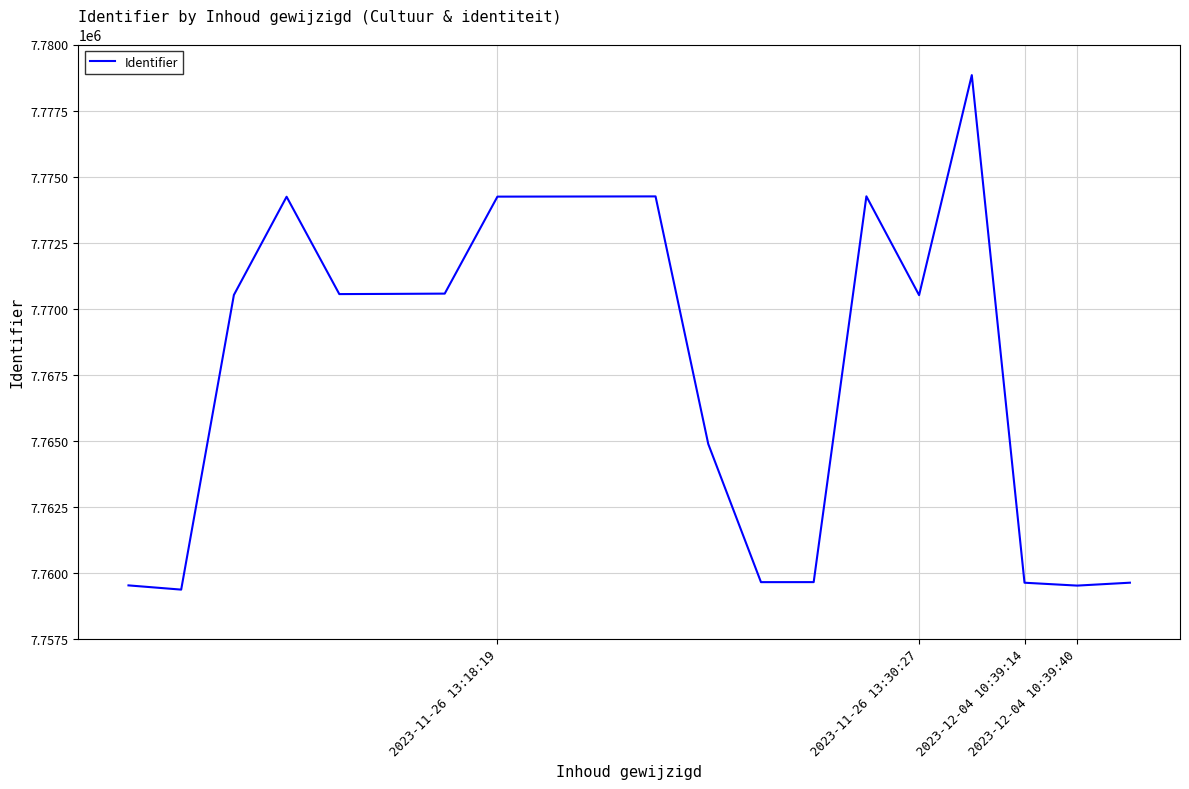

What is the maximum value shown in the chart?

7778840